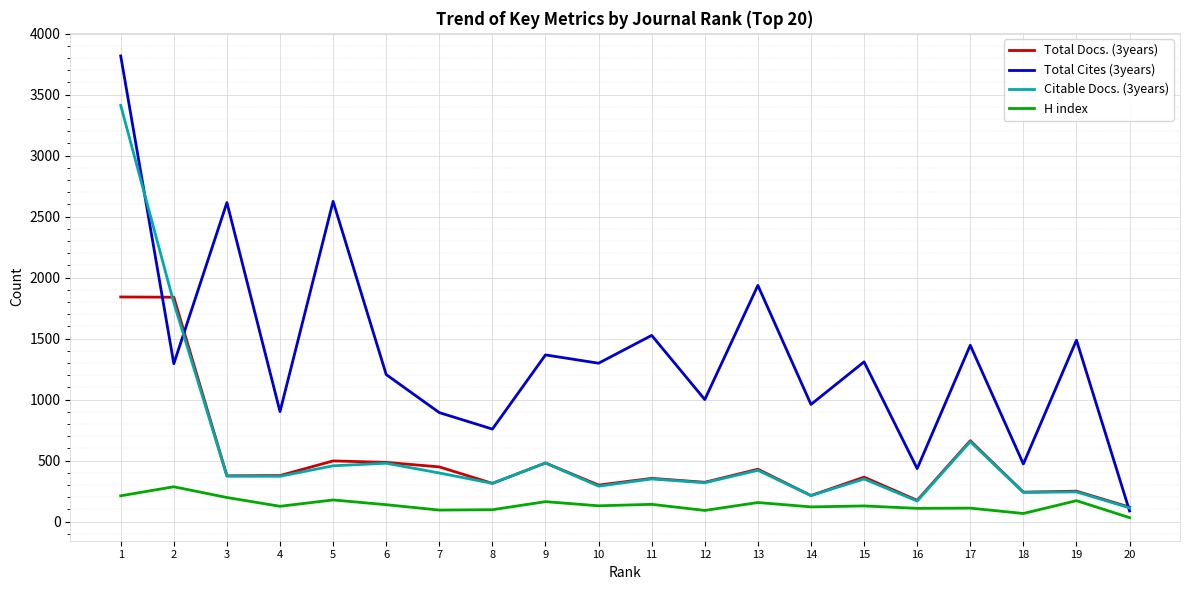

Which series changed the most between 13 and 14?

Total Cites (3years)